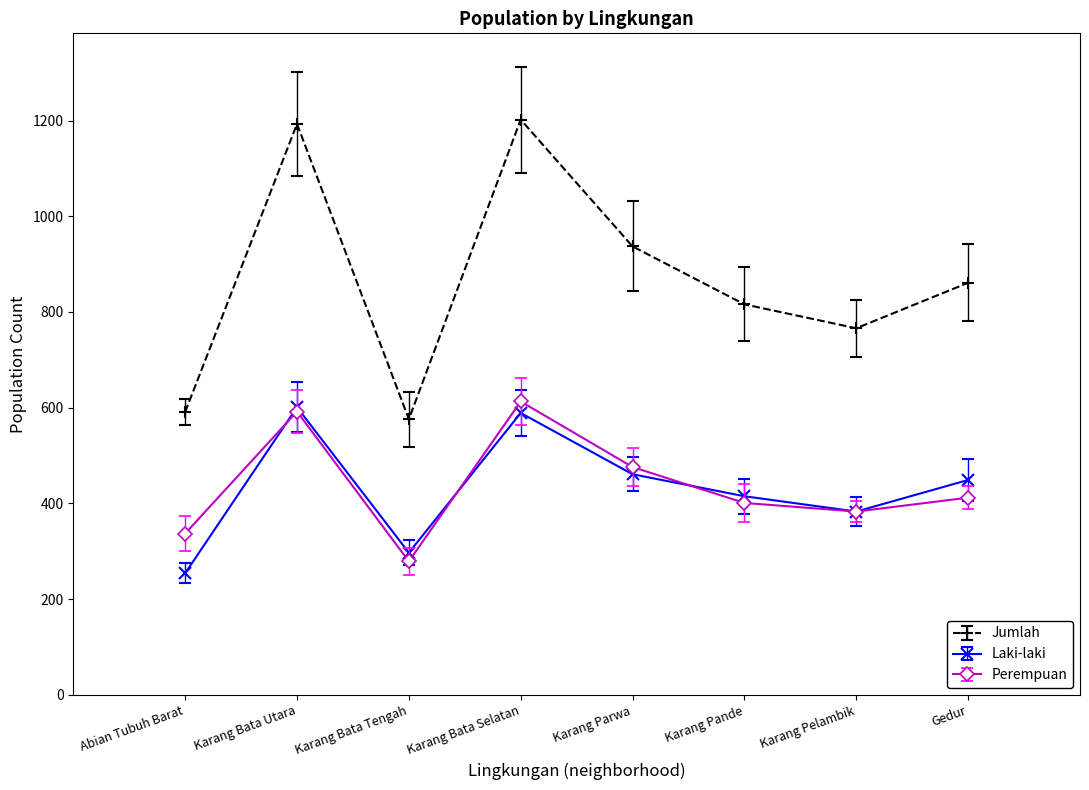

Reading left to right, list all the values displayed in this chart.

Jumlah: 591	1193	576	1202	937	816	766	861
Laki-laki: 254	601	297	589	461	415	383	449
Perempuan: 337	592	279	613	476	401	383	412